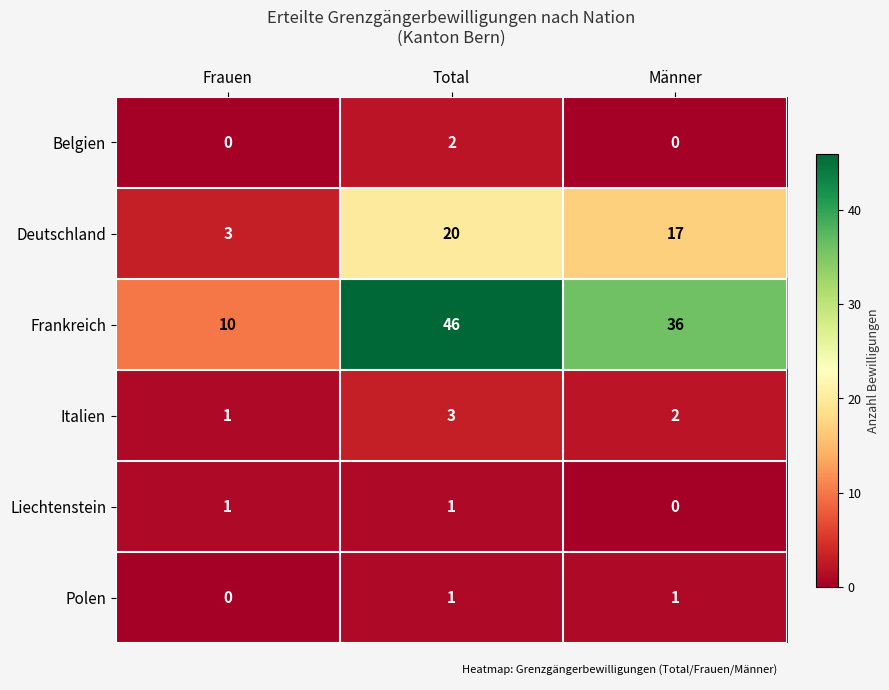

Is it true that Deutschland equals 17 at Männer?

True